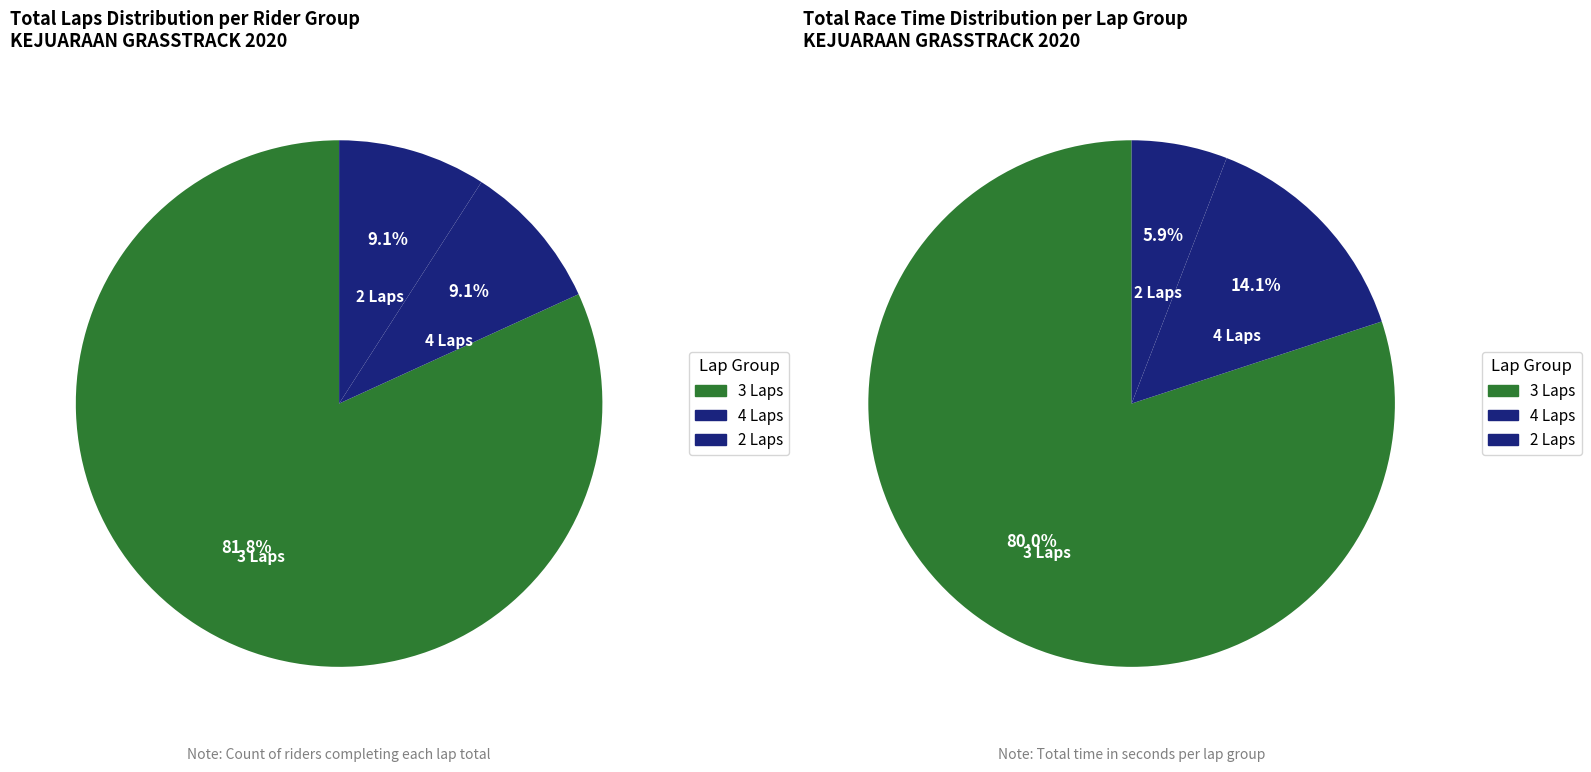

Does BAGUS REMBOL account for over 50% of the chart?

No